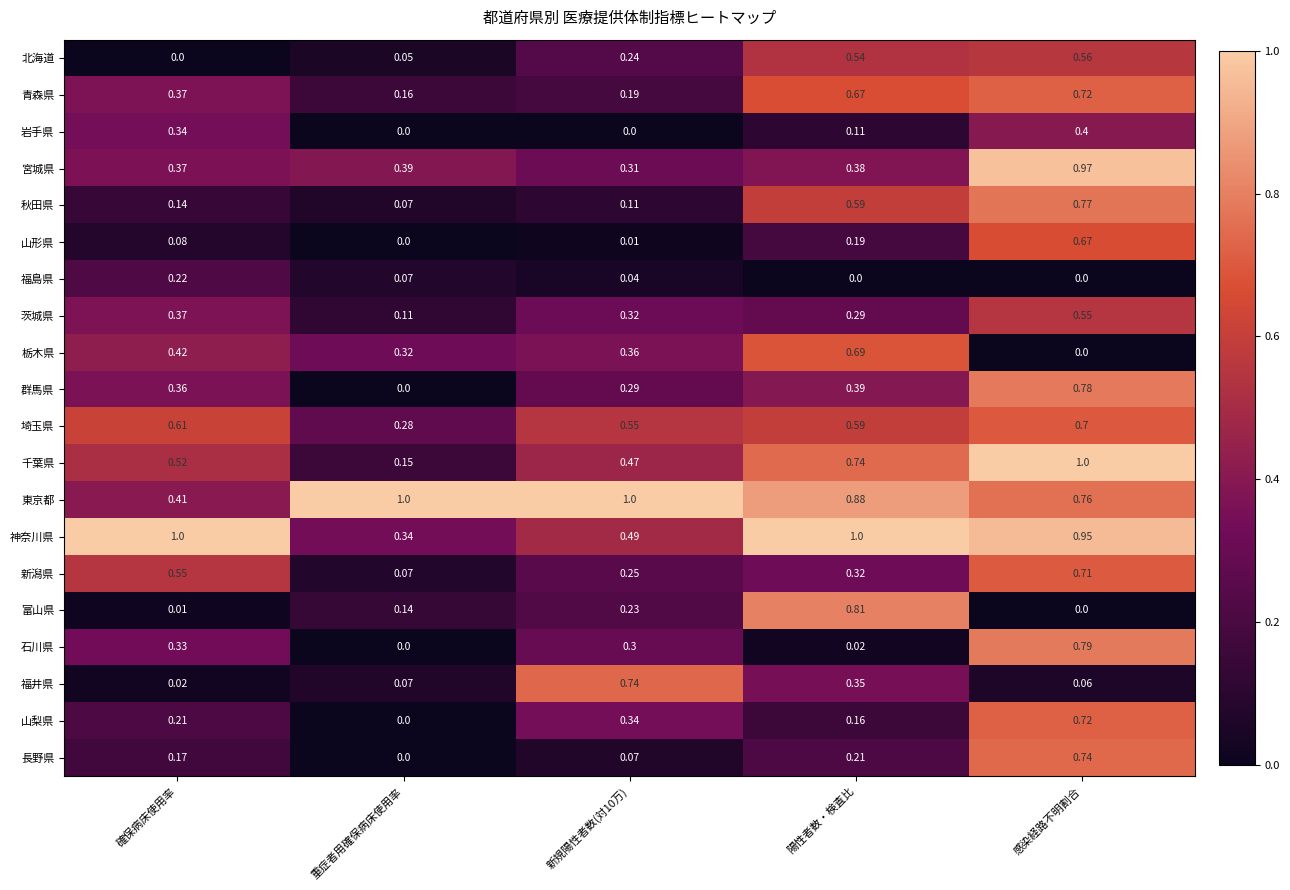

How many distinct data groups are displayed?

20